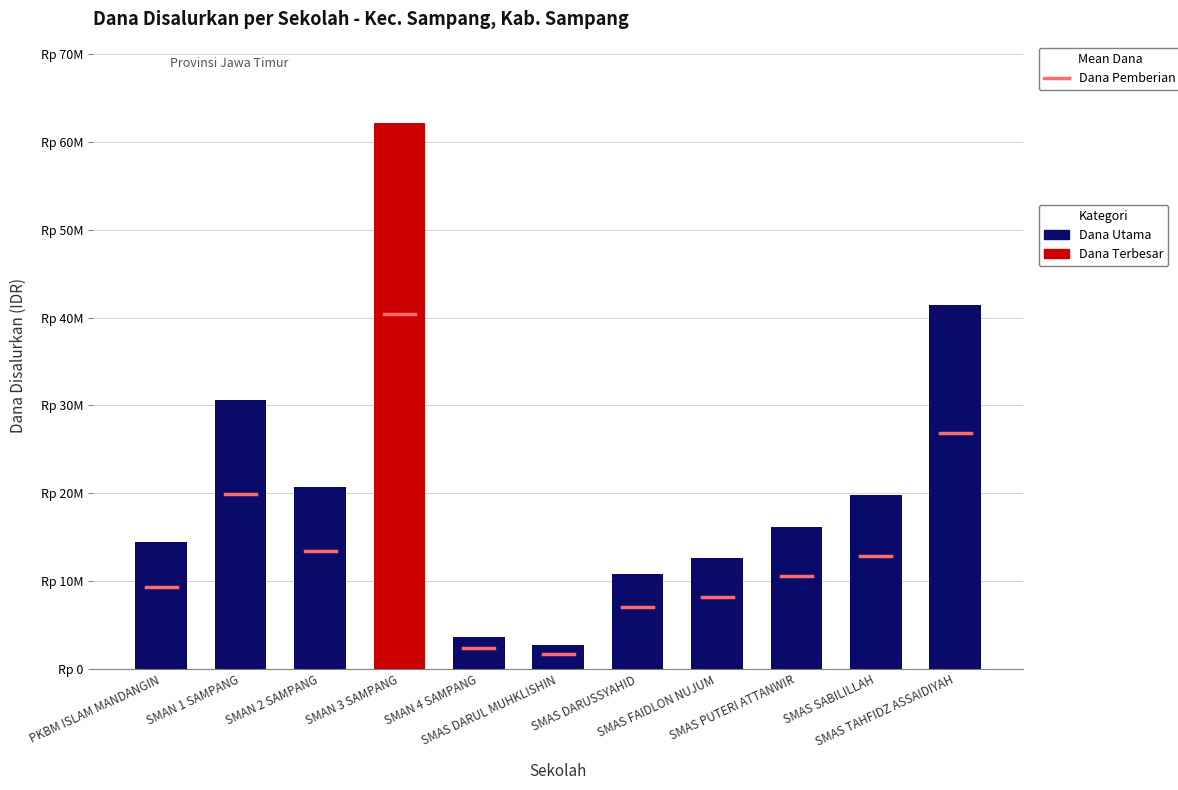

What is the difference between the maximum and second lowest values?

58500000